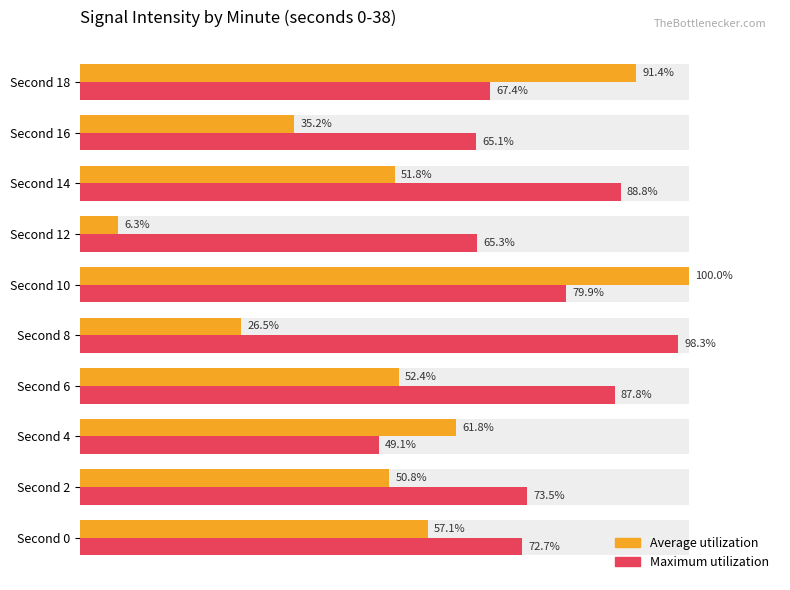

How many data points in Average utilization are less than 52?

5